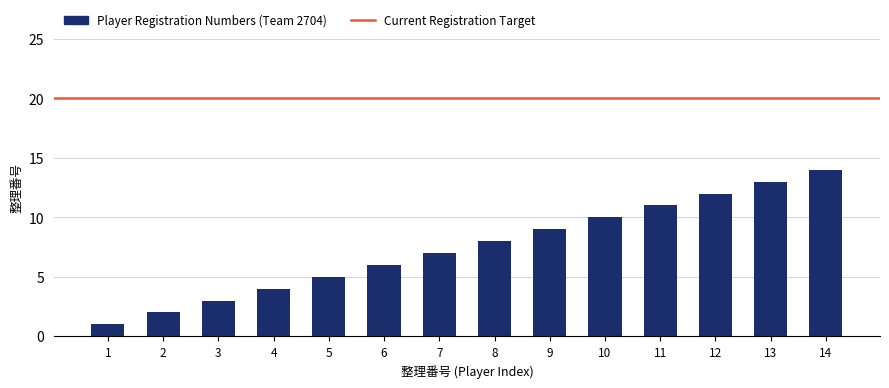

How many data points are less than 8?

7